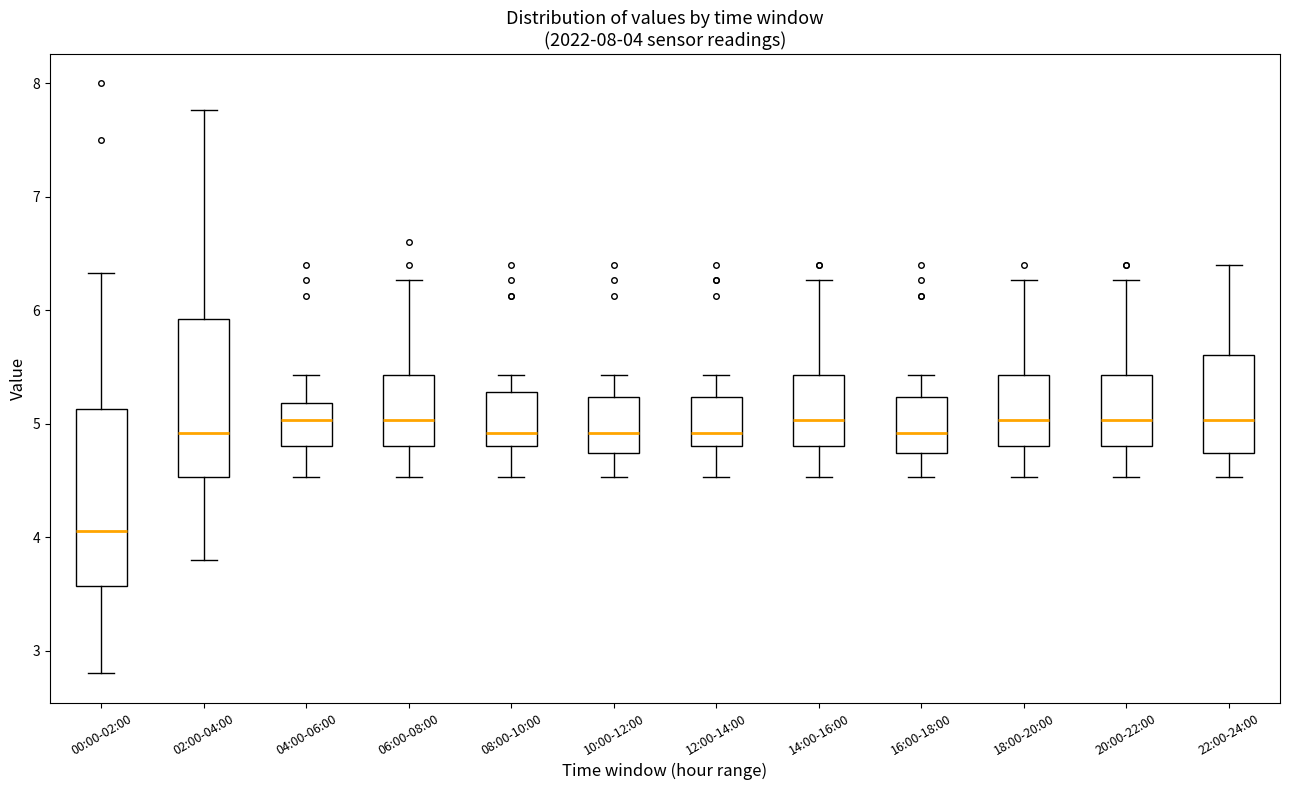

Which box has the lowest median line?

00:00-02:00